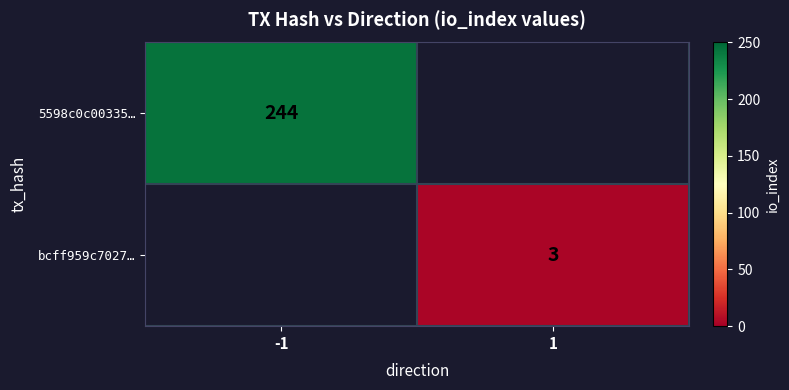

What is the maximum value shown in the chart?

244.0